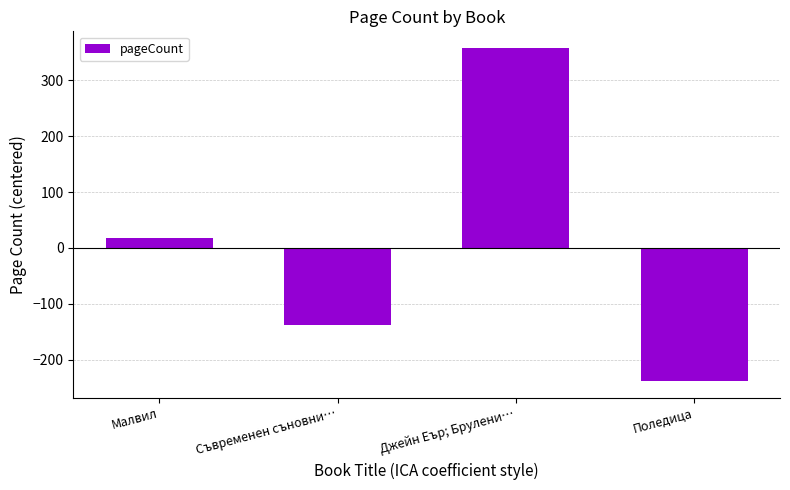

What is the smallest value displayed?

-238